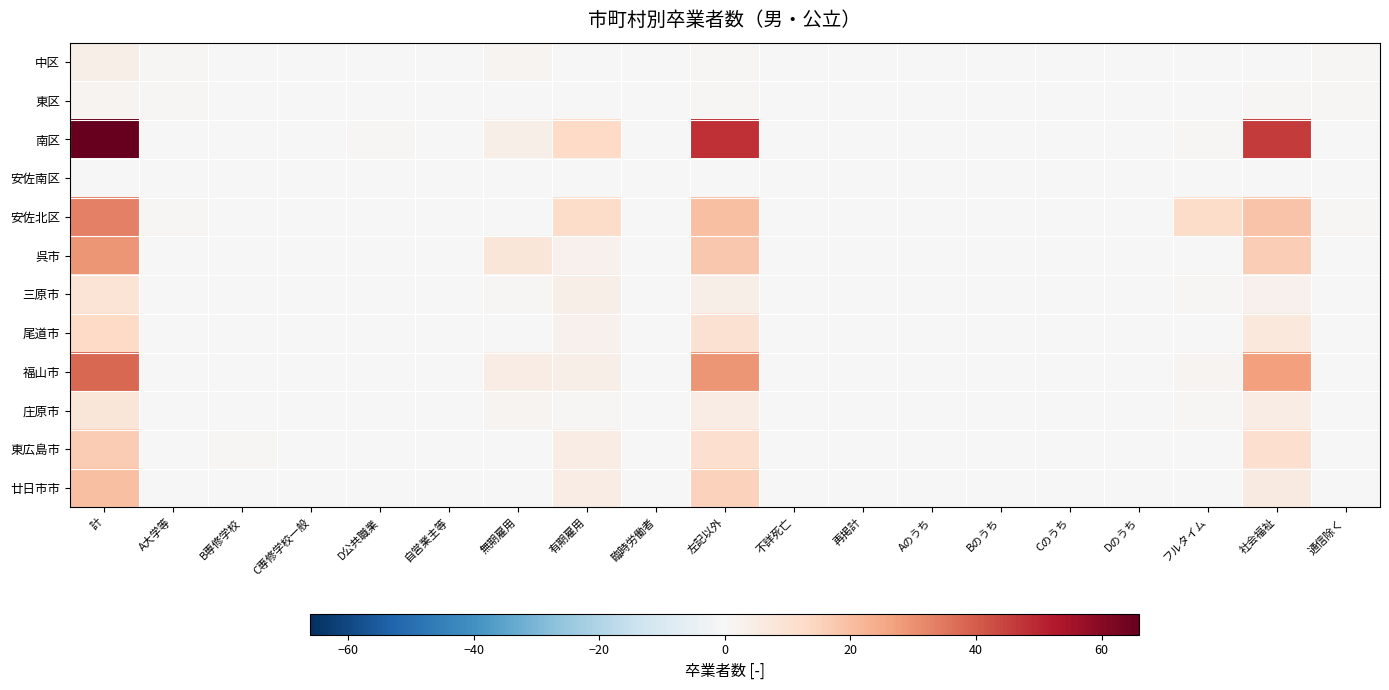

What is the spread (max minus min) of values at 無期雇用?

8